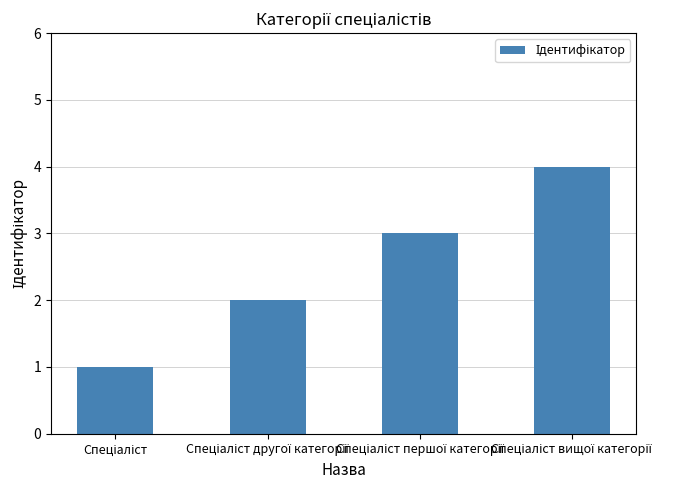

How many values are below 3?

2